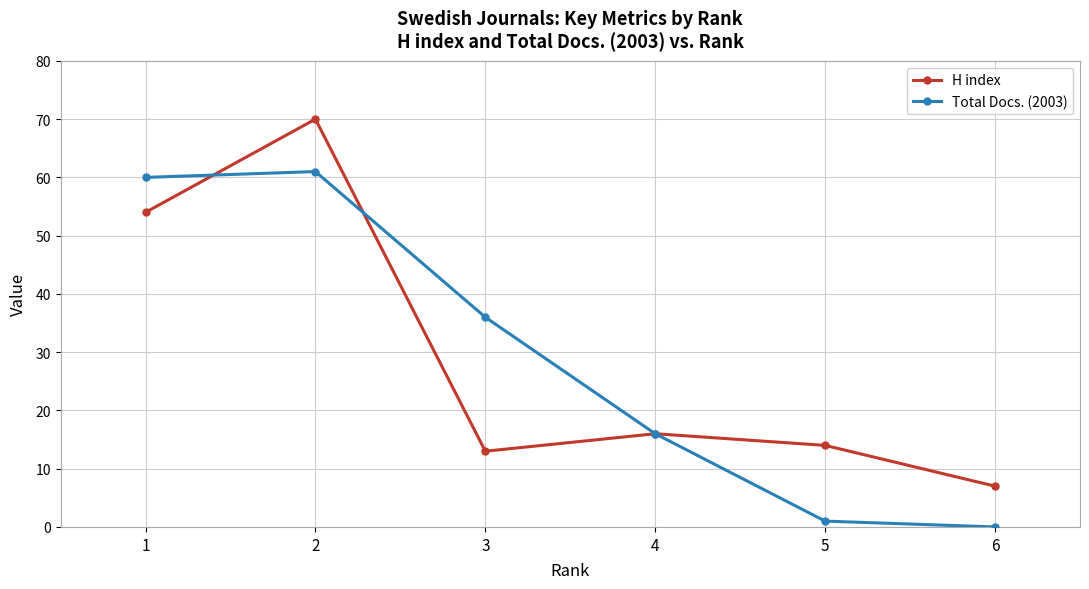

How many positive values does the Total Docs. (2003) series have?

5